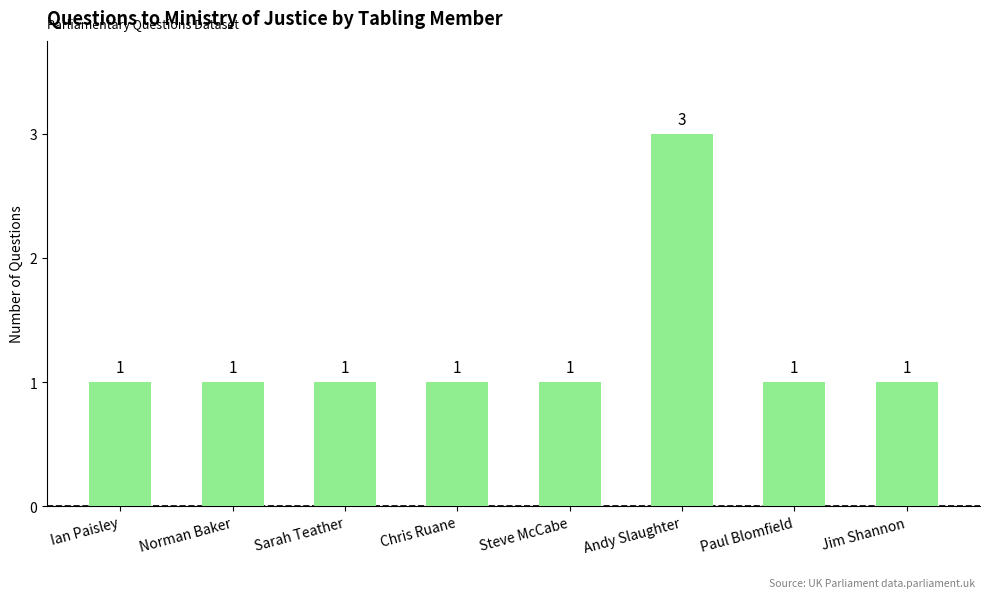

What is the value of the 5th bar from the left?

1